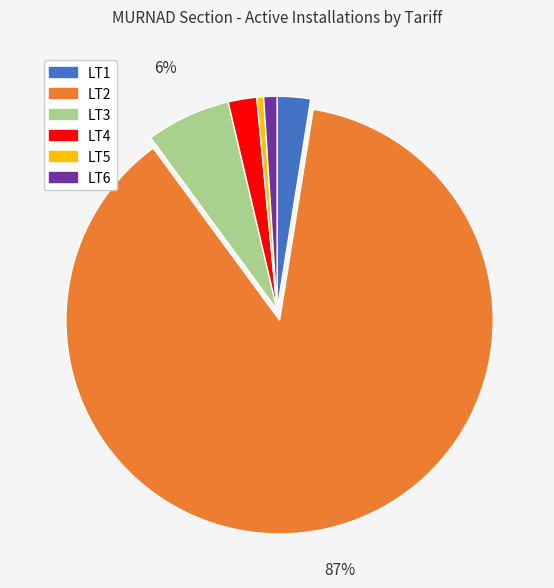

True or false: LT3 accounts for 6% of the total.

True